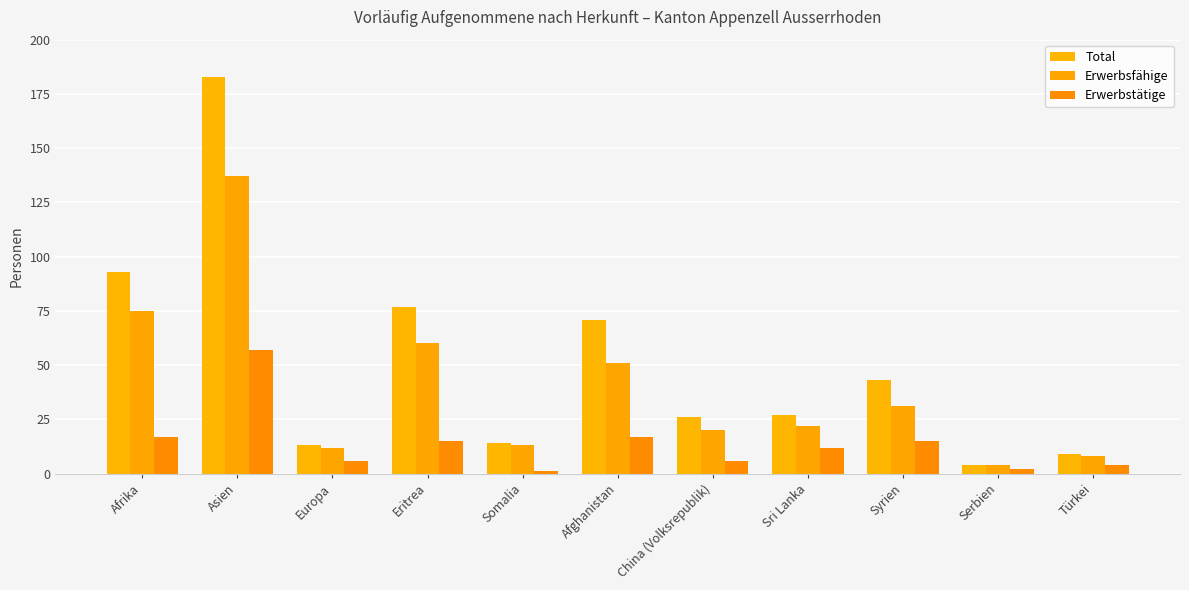

What is the value of the Total bar at the 2nd from the left?

183